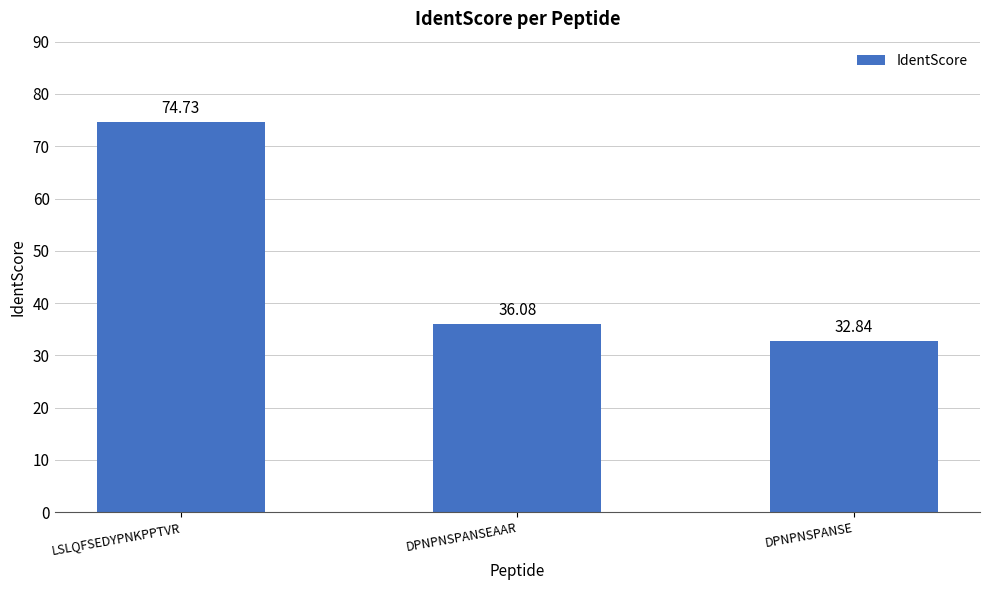

Where does the data first go above 36?

LSLQFSEDYPNKPPTVR